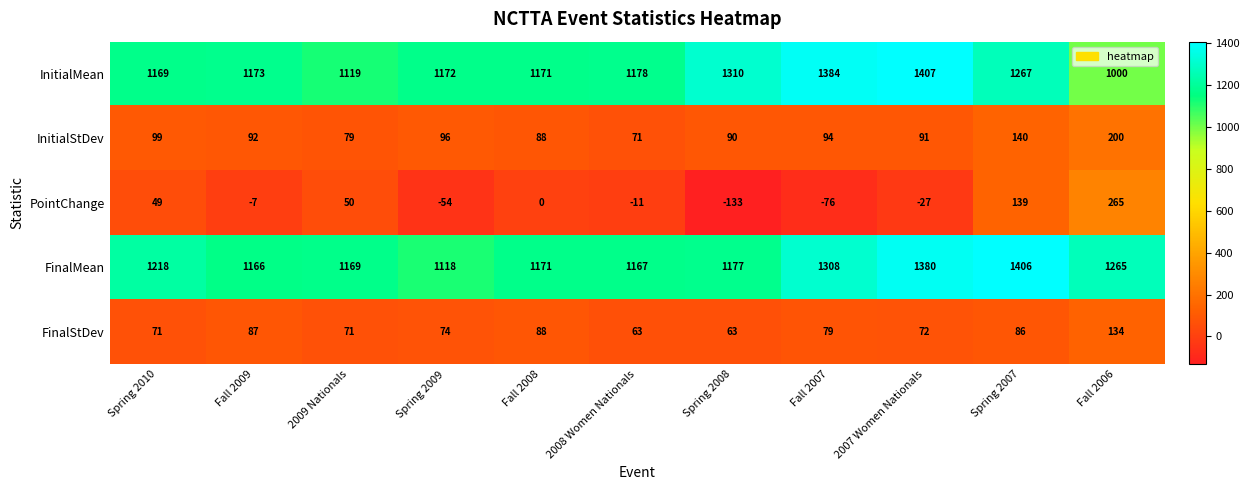

Rank the series at Fall 2009 from lowest to highest value.

PointChange, FinalStDev, InitialStDev, FinalMean, InitialMean